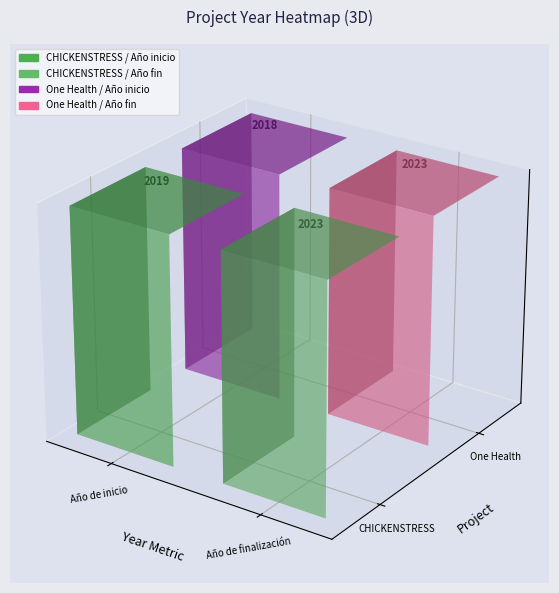

What is the approximate value of Projet EJP H2020 One Health at Año de finalización?

2023